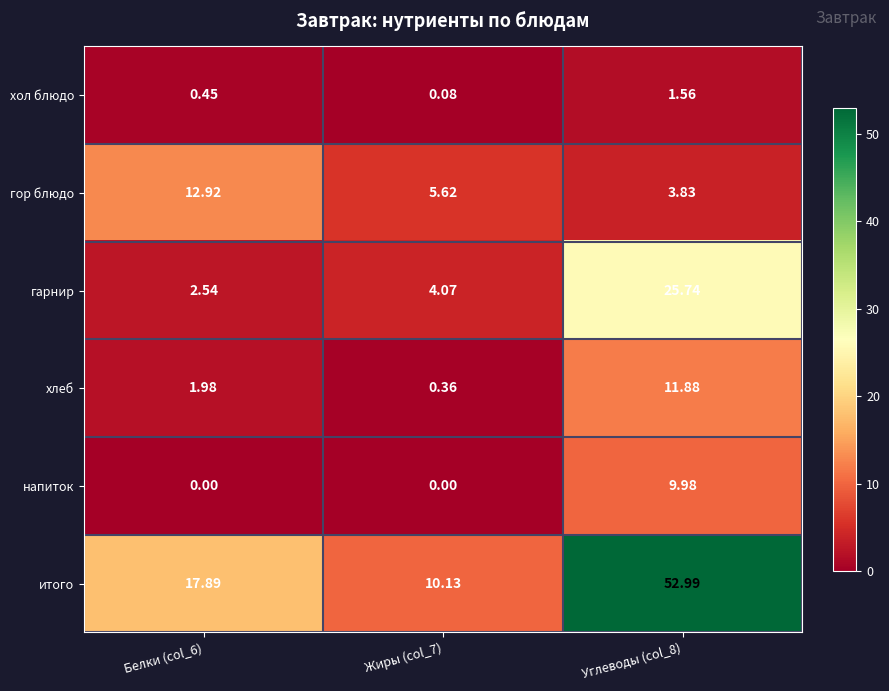

Which series changed the most between Белки (col_6) and Углеводы (col_8)?

итого